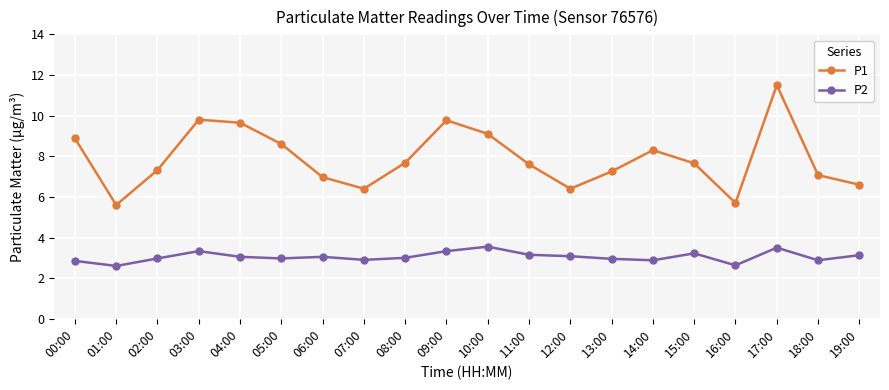

True or false: P1 and P2 cross at least once.

False